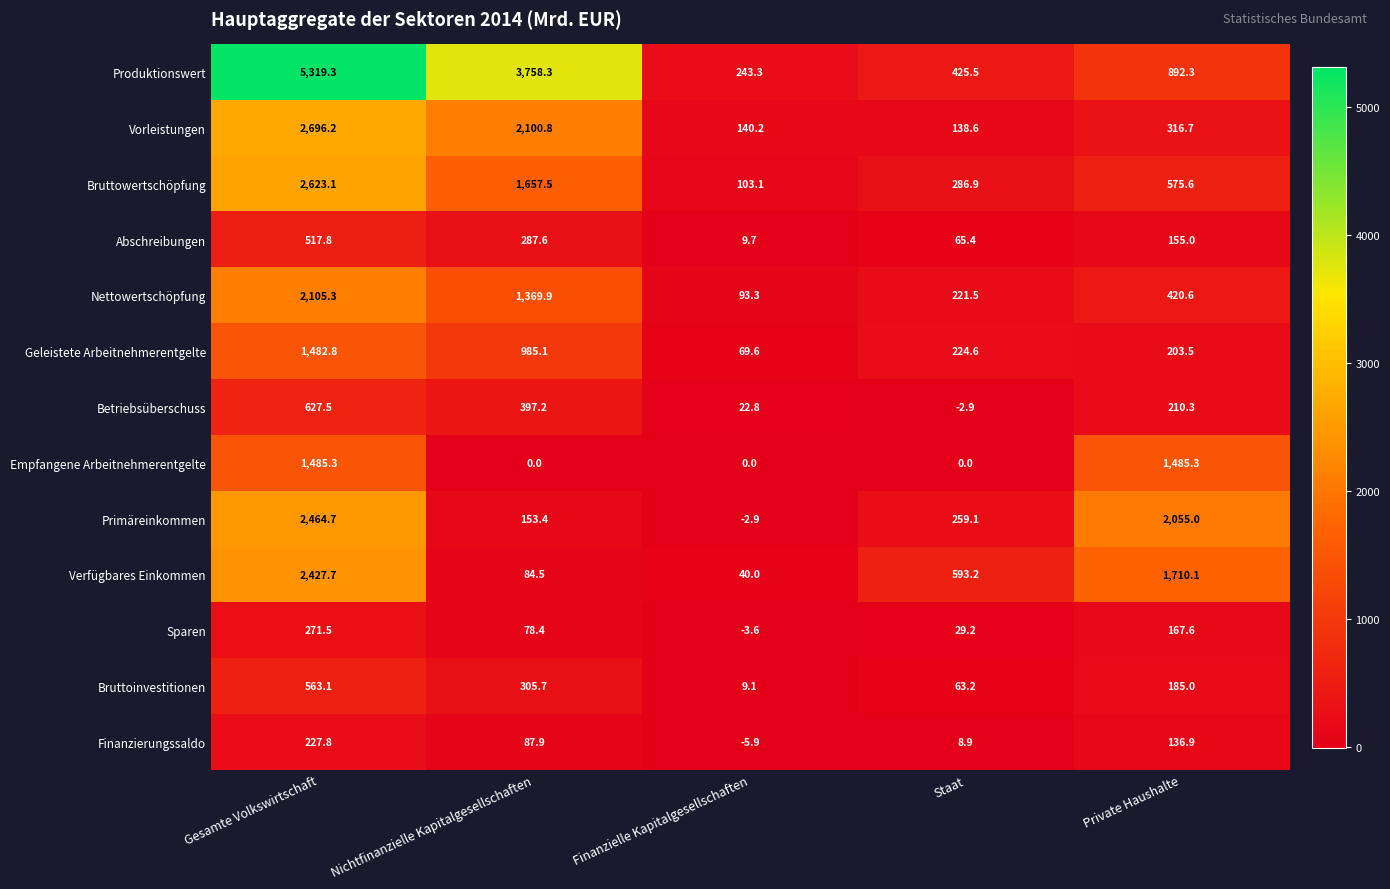

At which label does Produktionswert reach its peak?

Gesamte Volkswirtschaft